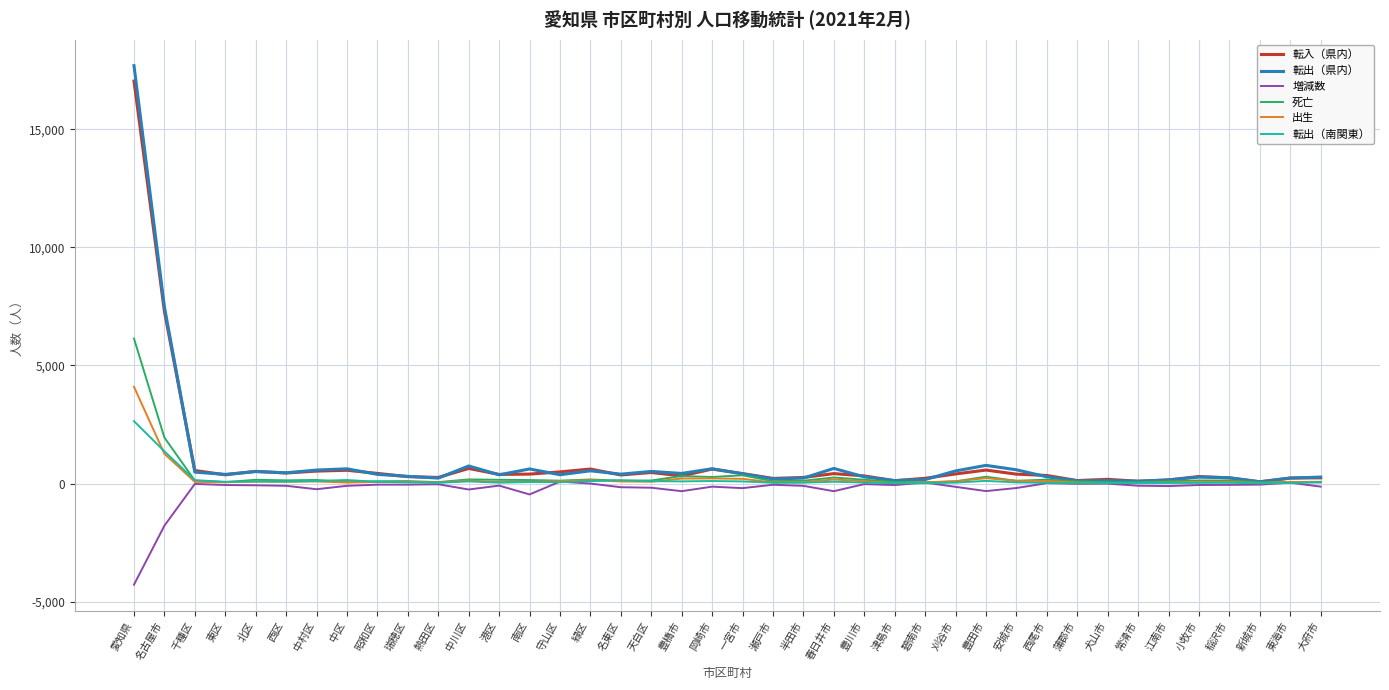

What is the highest value of the 転出（南関東） series?

2639